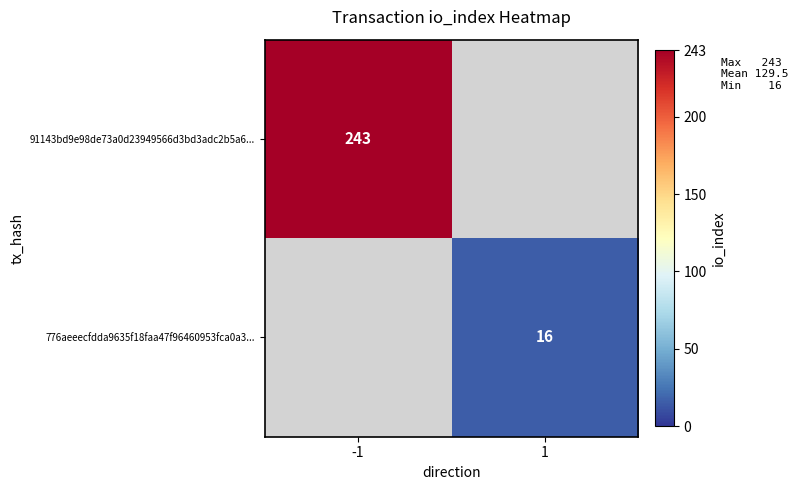

Is the value of 91143bd9e98de73a0d23949566d3bd3adc2b5a6... at -1 greater than the value of 776aeeecfdda9635f18faa47f96460953fca0a3... at 1?

Yes